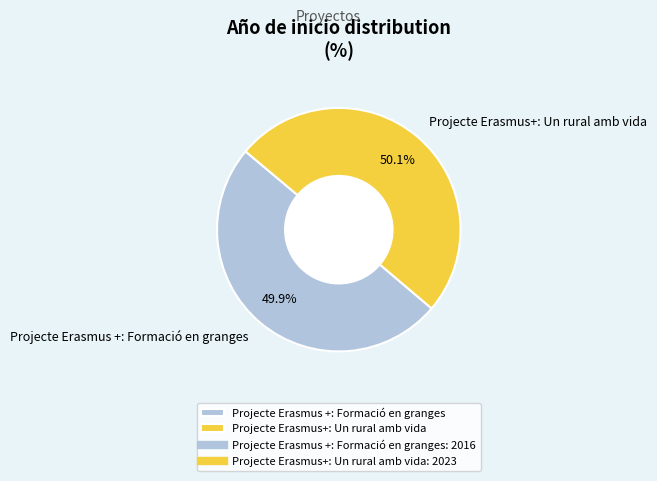

To the nearest percent, what portion does Projecte Erasmus+: Un rural amb vida represent?

50%